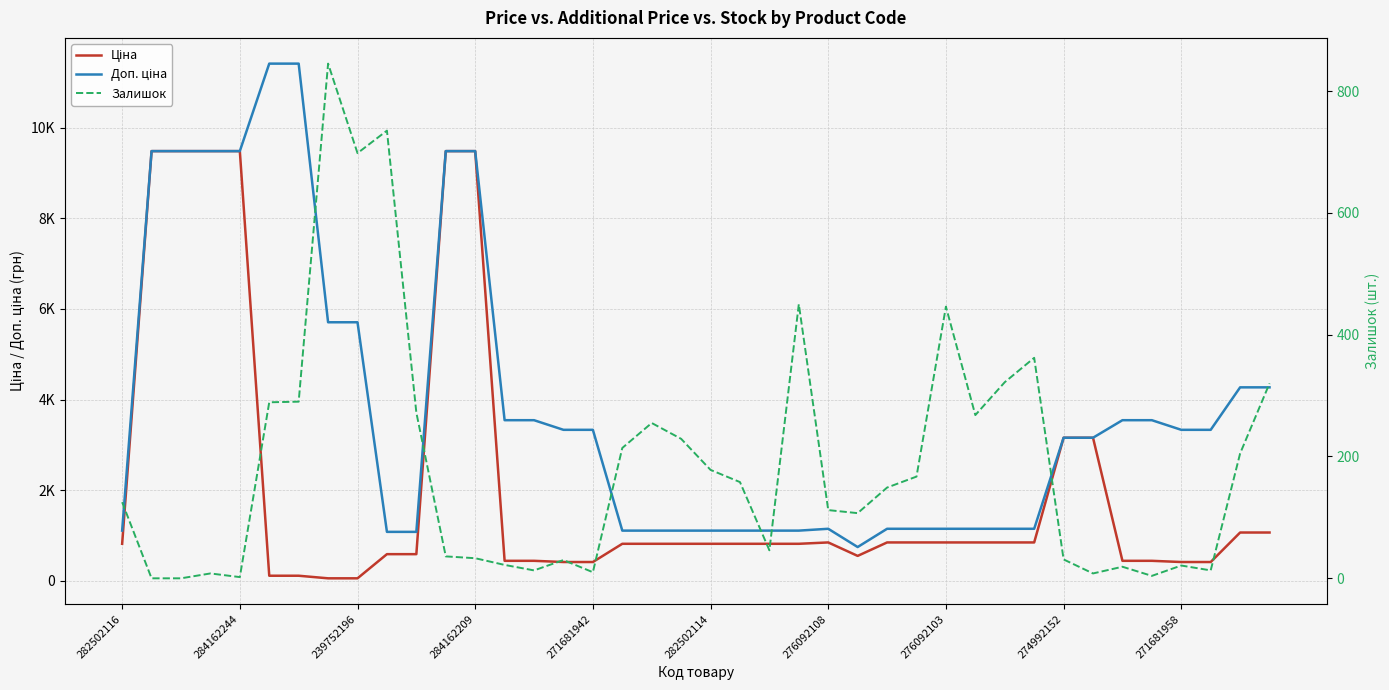

What is the value of the Залишок point at the 5th from the left?

2.0